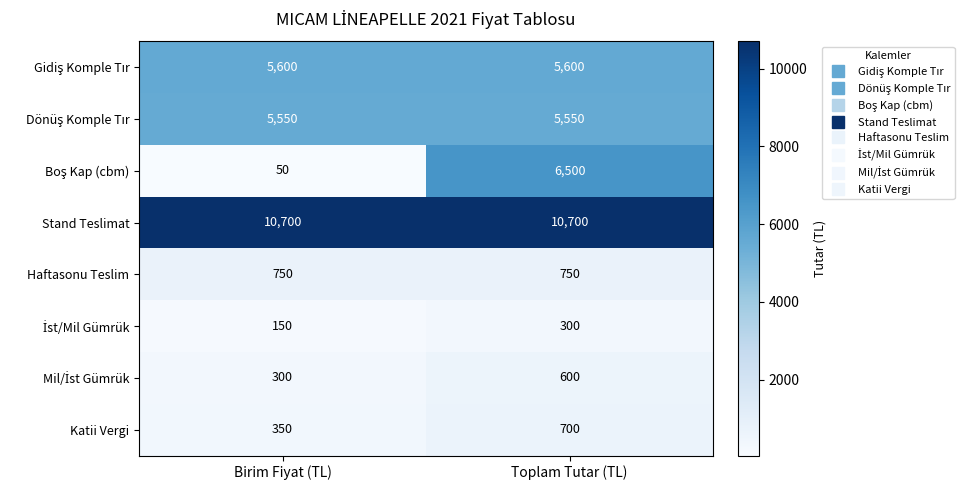

At which category is the sum across all series the highest?

Toplam Tutar (TL)